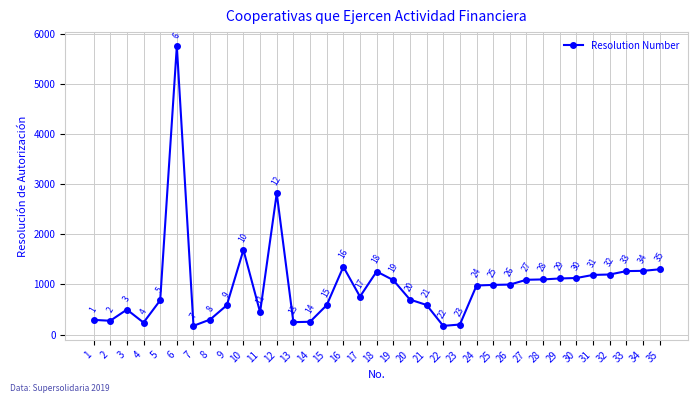

What is the difference between the maximum and second lowest values?

5581